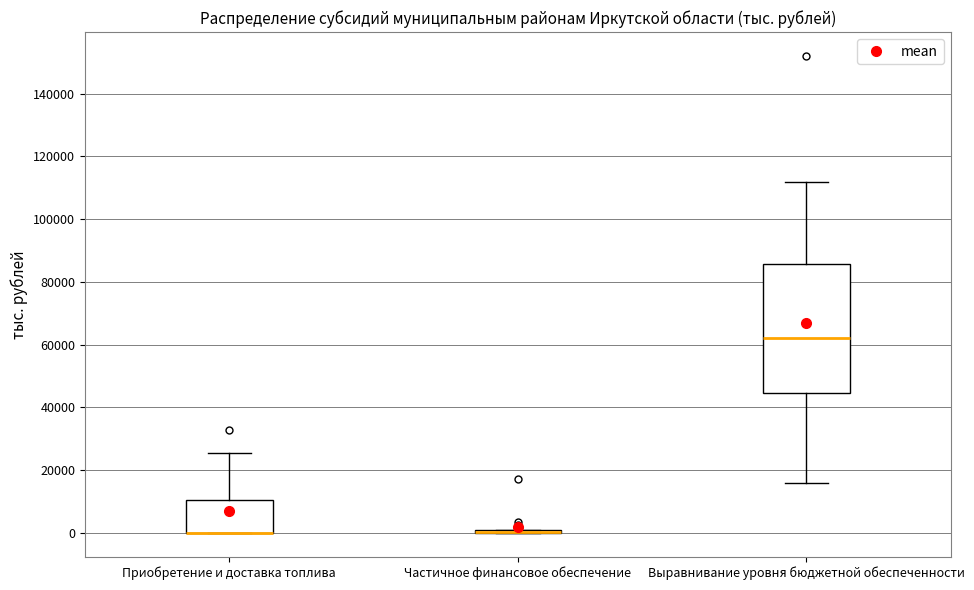

Where does the median line of the box for Выравнивание уровня бюджетной обеспеченности sit on the y-axis? The values are not printed on the chart, so give them approximately, as read against the axis.

62000